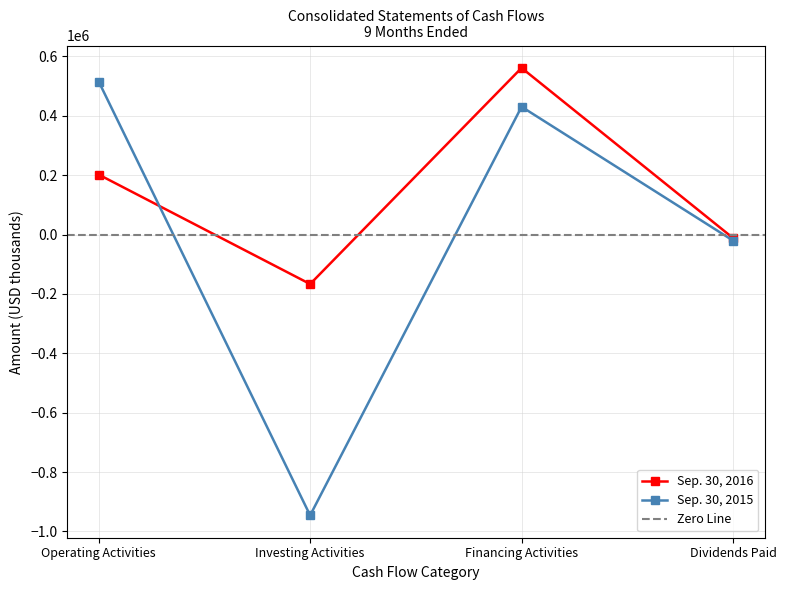

Is the value of Sep. 30, 2016 at Financing Activities greater than the value of Sep. 30, 2015 at Investing Activities?

Yes